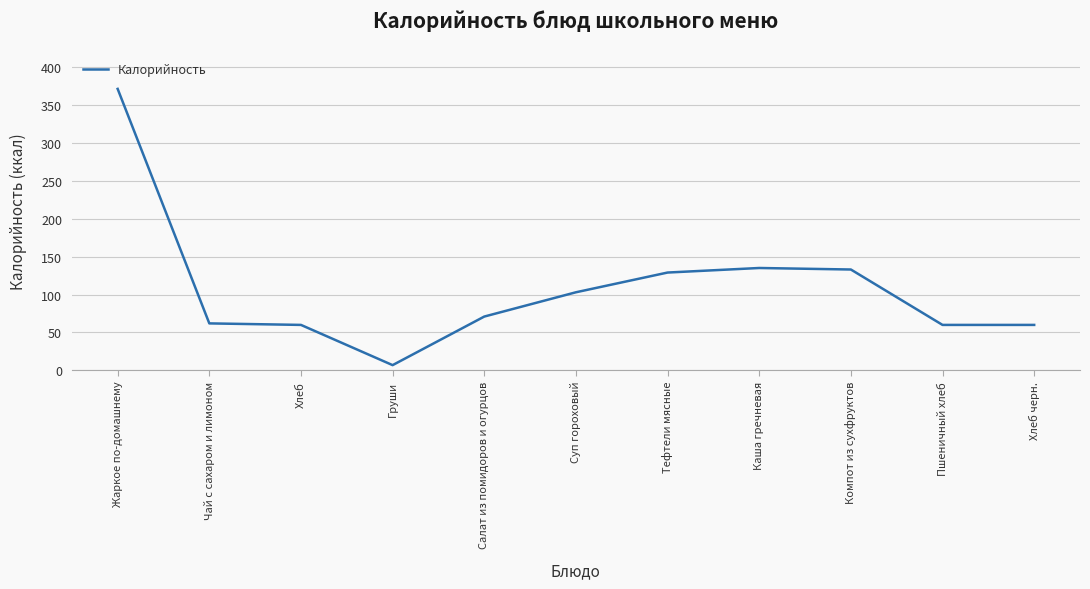

The value at Хлеб черн. is 37. True or false?

False